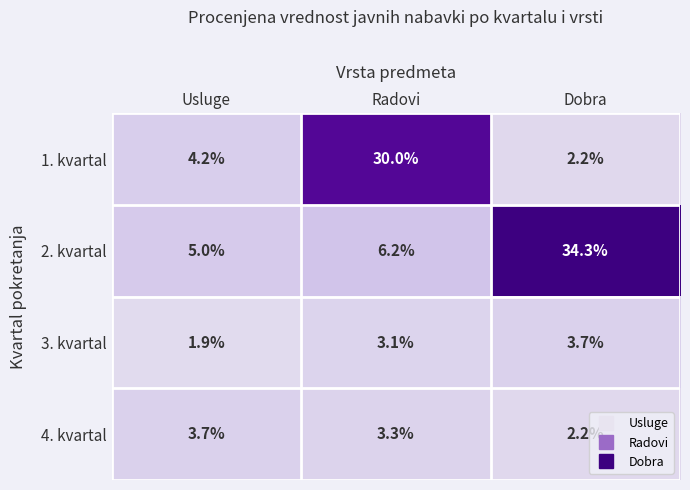

What is the difference between the 3. kvartal values at Usluge and Dobra?

1.8